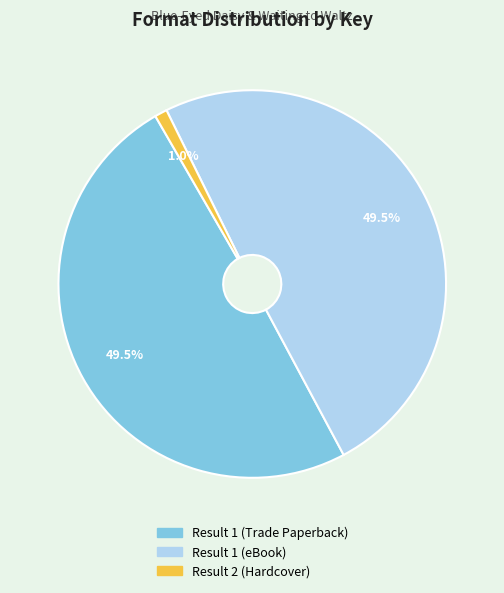

Which slice is the smallest?

Result 2 (Hardcover)